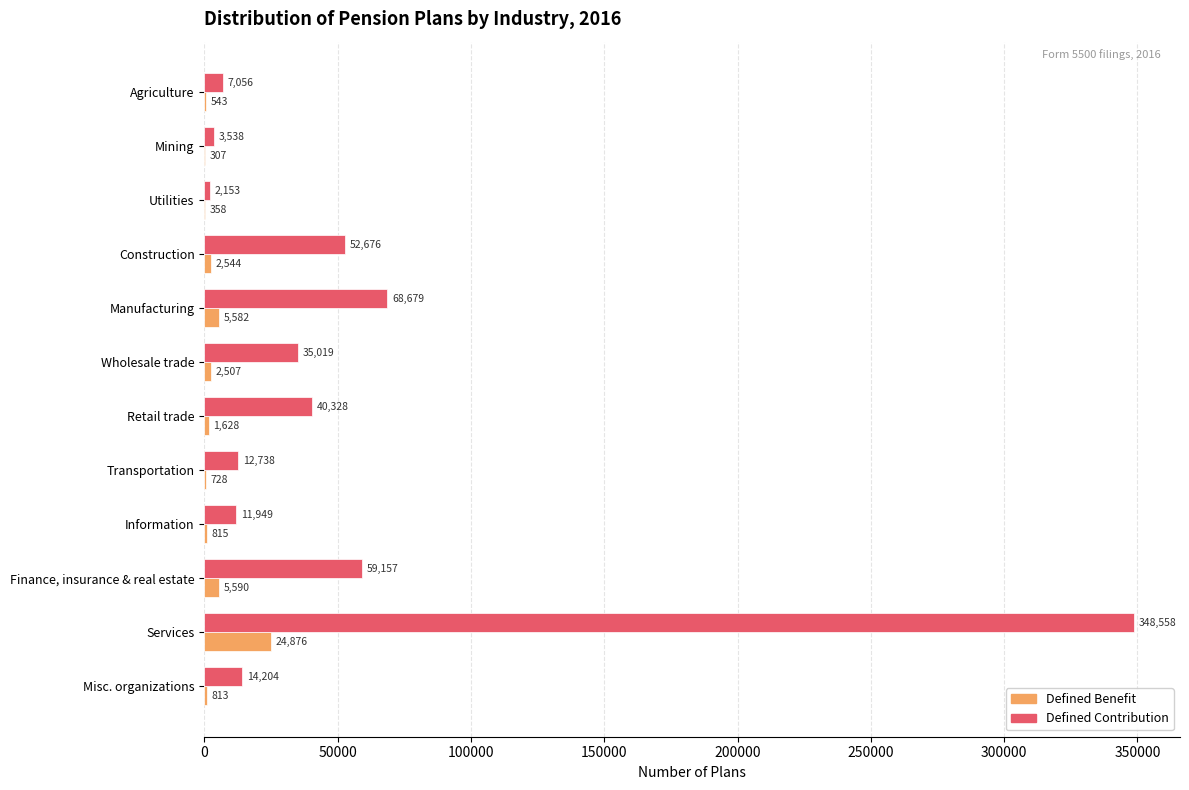

What is the sum of all Defined Contribution values?

656055